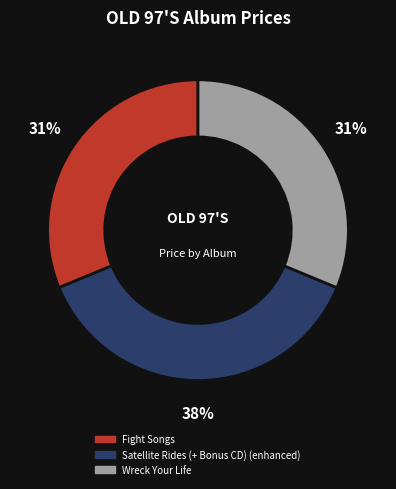

Does Satellite Rides (+ Bonus CD) (enhanced) account for over 50% of the chart?

No